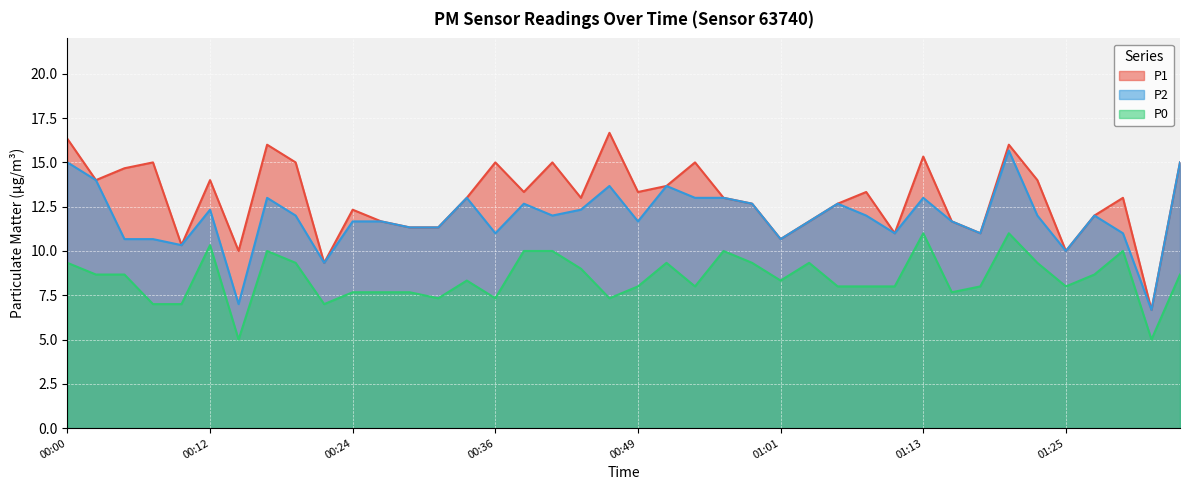

What are all the series names shown in the legend?

P1, P2, P0